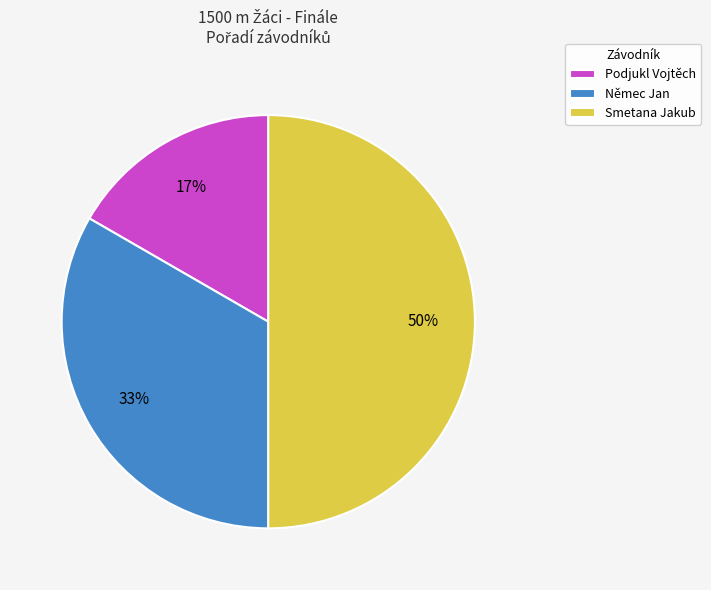

Rank the categories by value from lowest to highest.

Podjukl Vojtěch, Němec Jan, Smetana Jakub